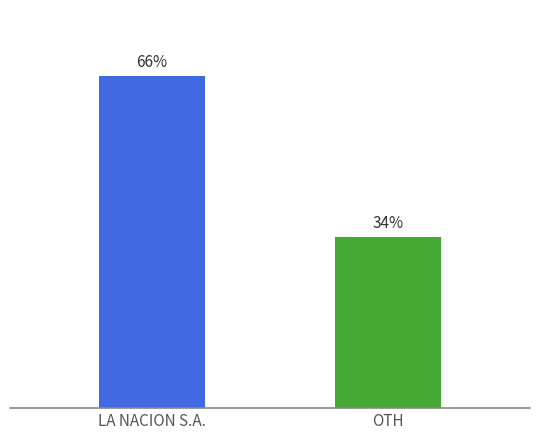

Which has a higher value, LA NACION S.A. or OTH?

LA NACION S.A.